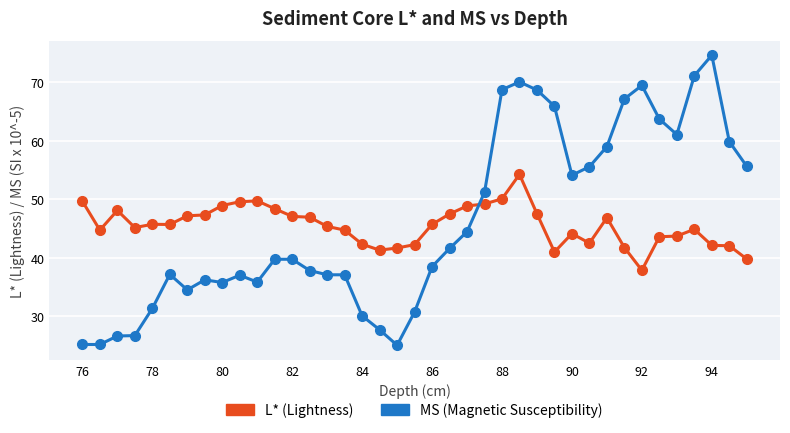

What is the minimum value shown in the chart?

25.1